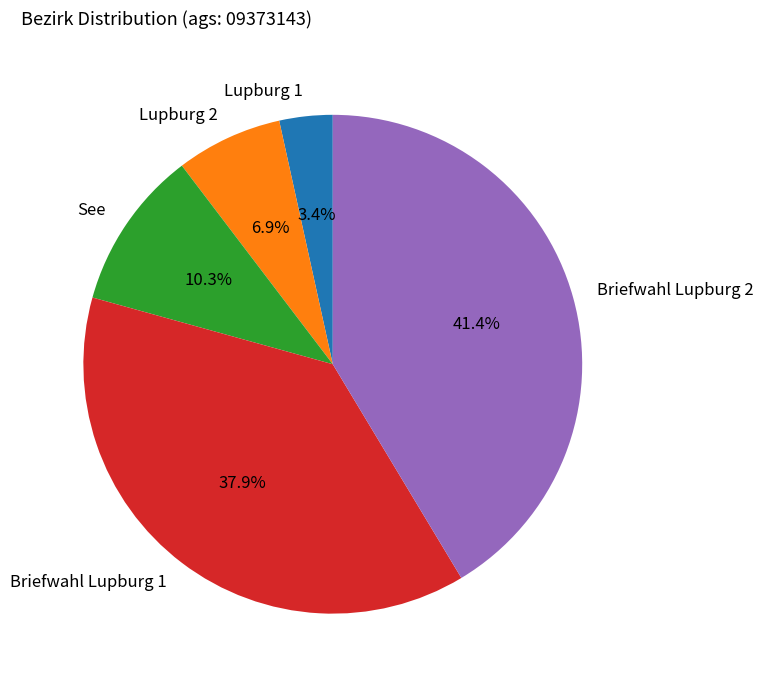

How many segments does this pie chart have?

5